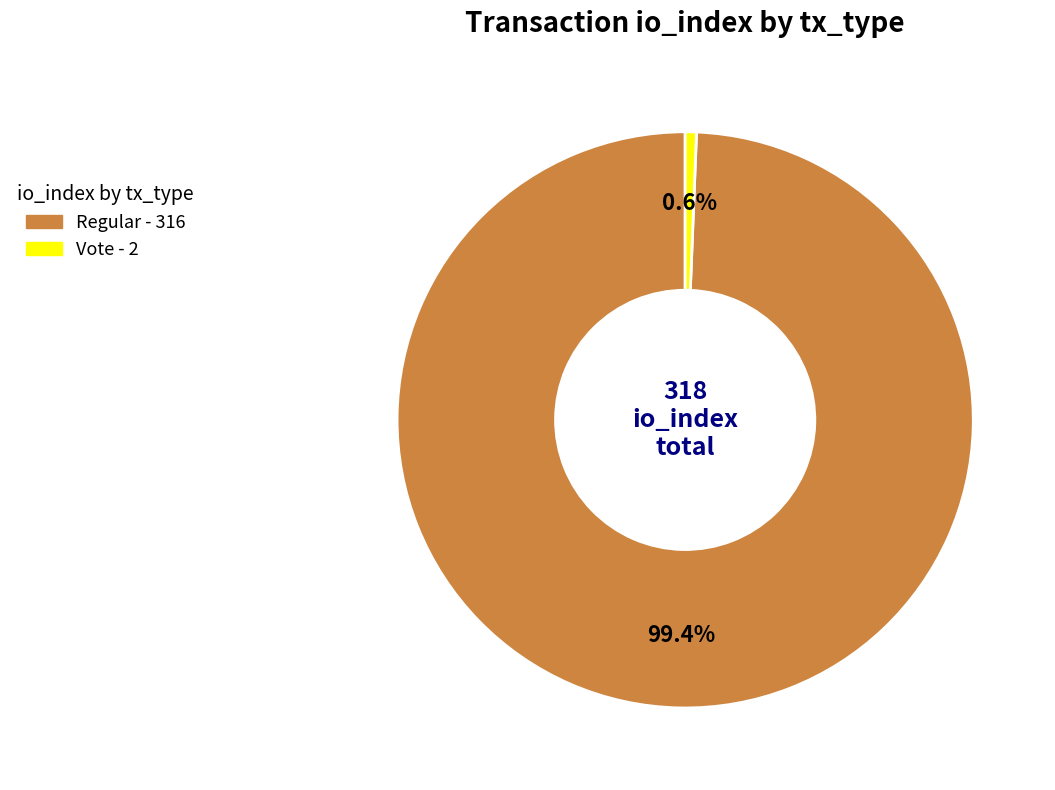

Is there a majority slice in this chart?

Yes